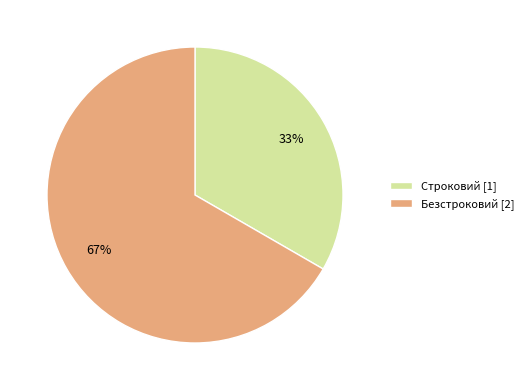

Does any single category account for the majority?

Yes